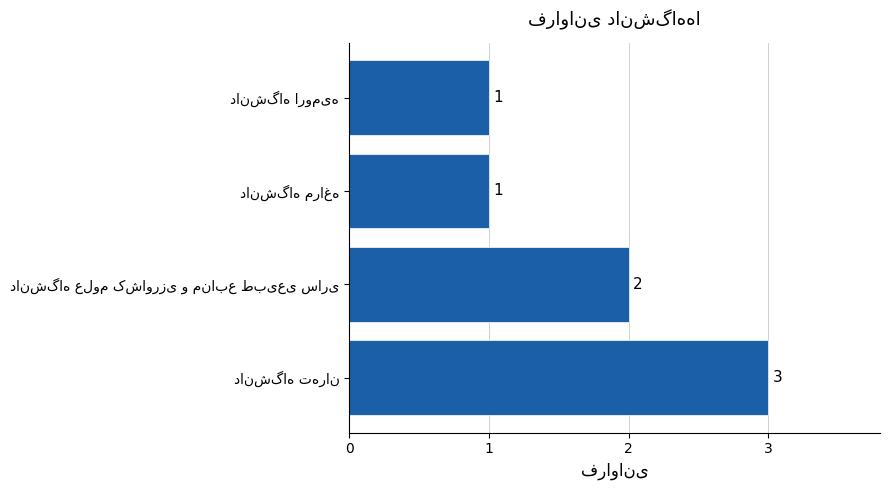

How many values are below 2?

2